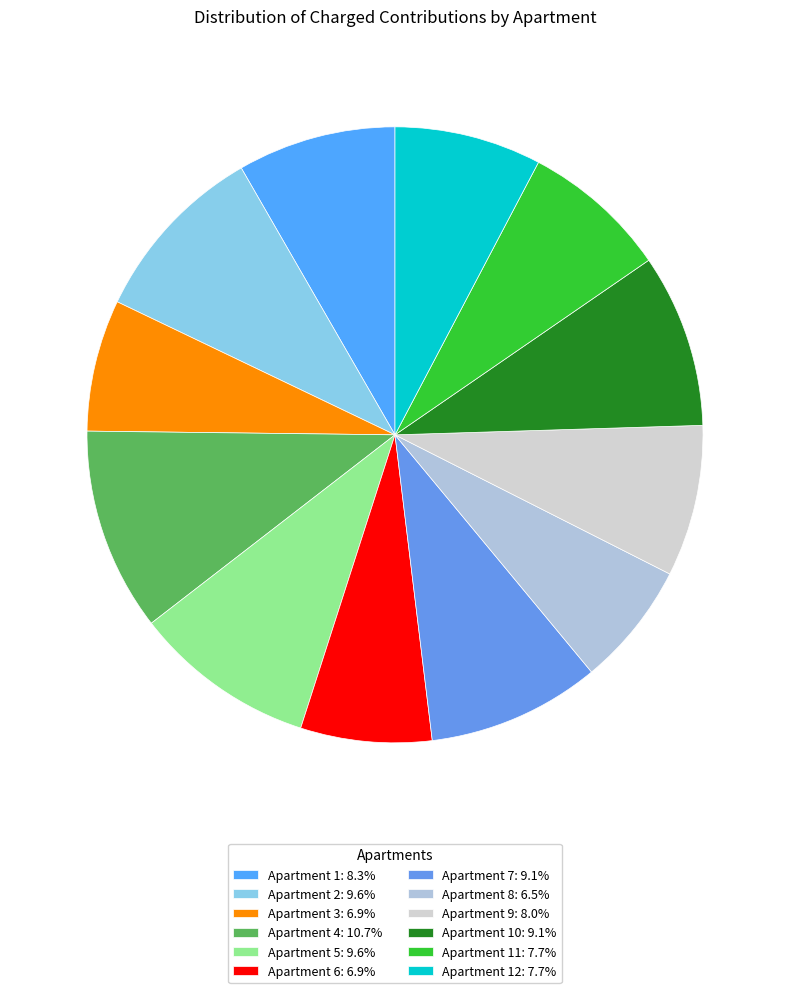

How many segments does this pie chart have?

12